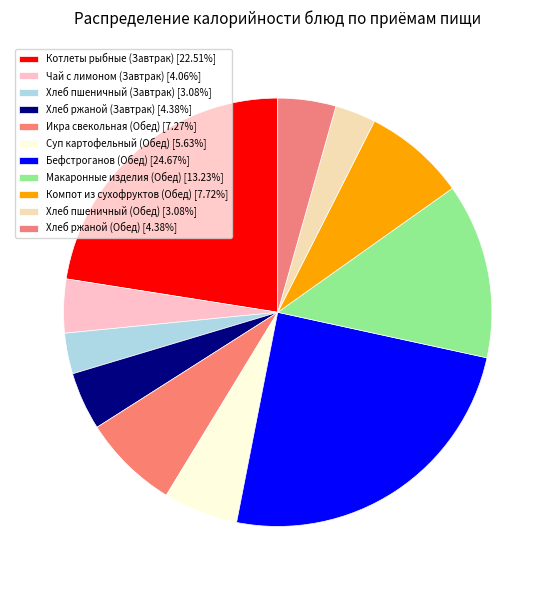

Is Котлеты рыбные (Завтрак) the majority of the pie?

No